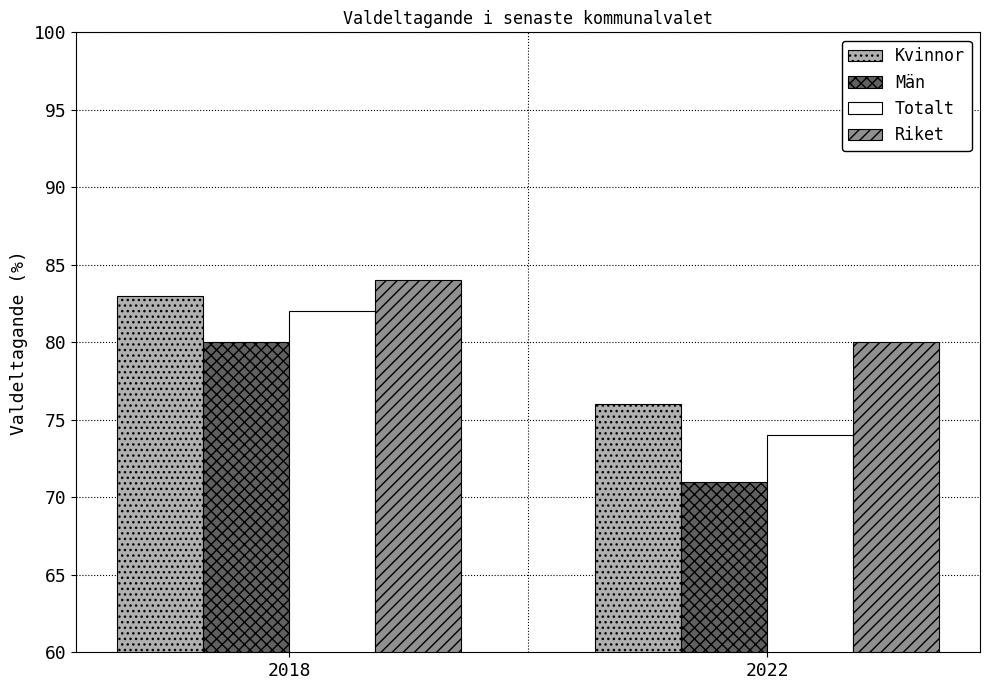

How many groups of bars are there?

2